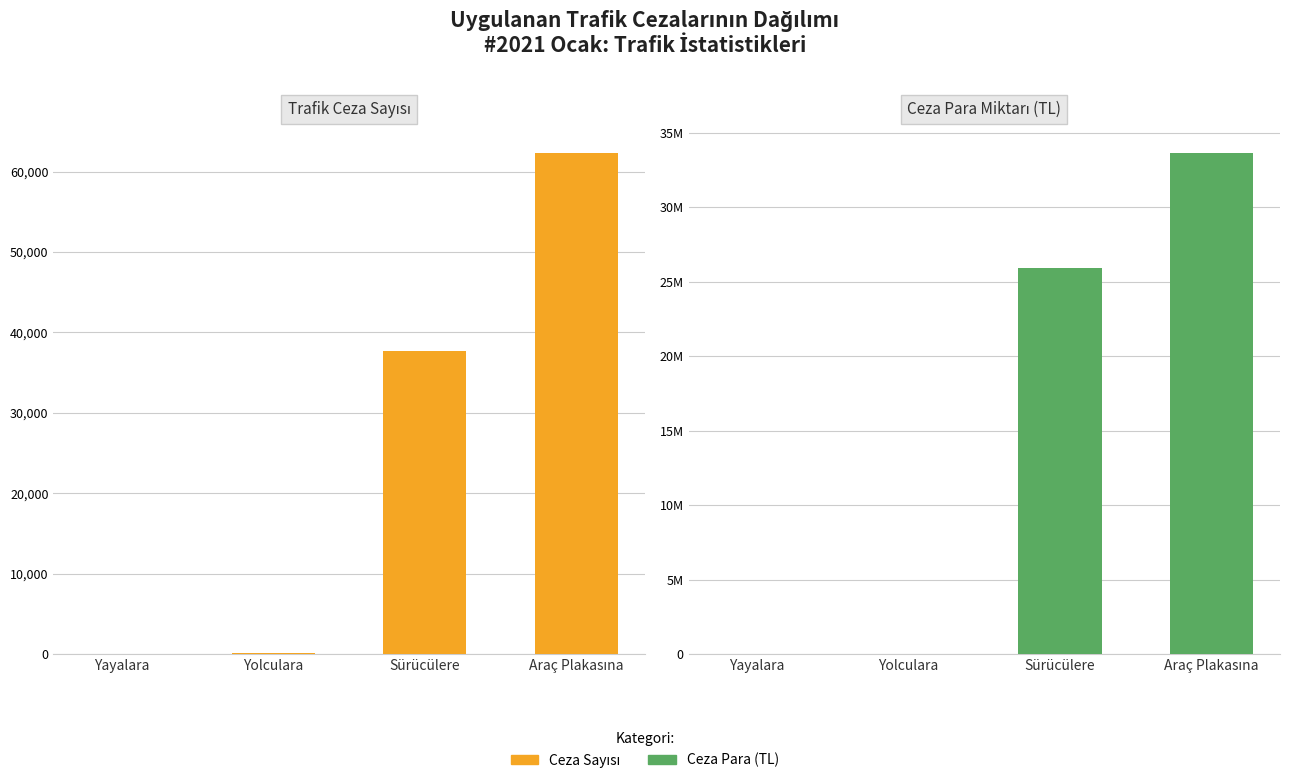

Which series has the largest total across all categories?

Ceza Para (TL)